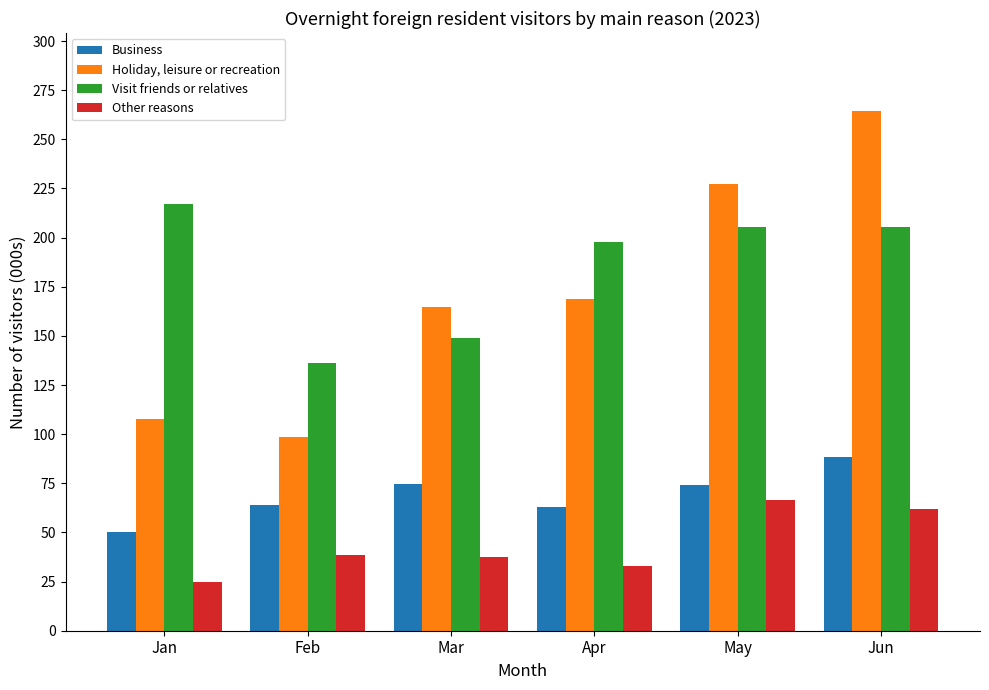

What is the value of the Holiday, leisure or recreation bar at the 5th from the left?

227.5